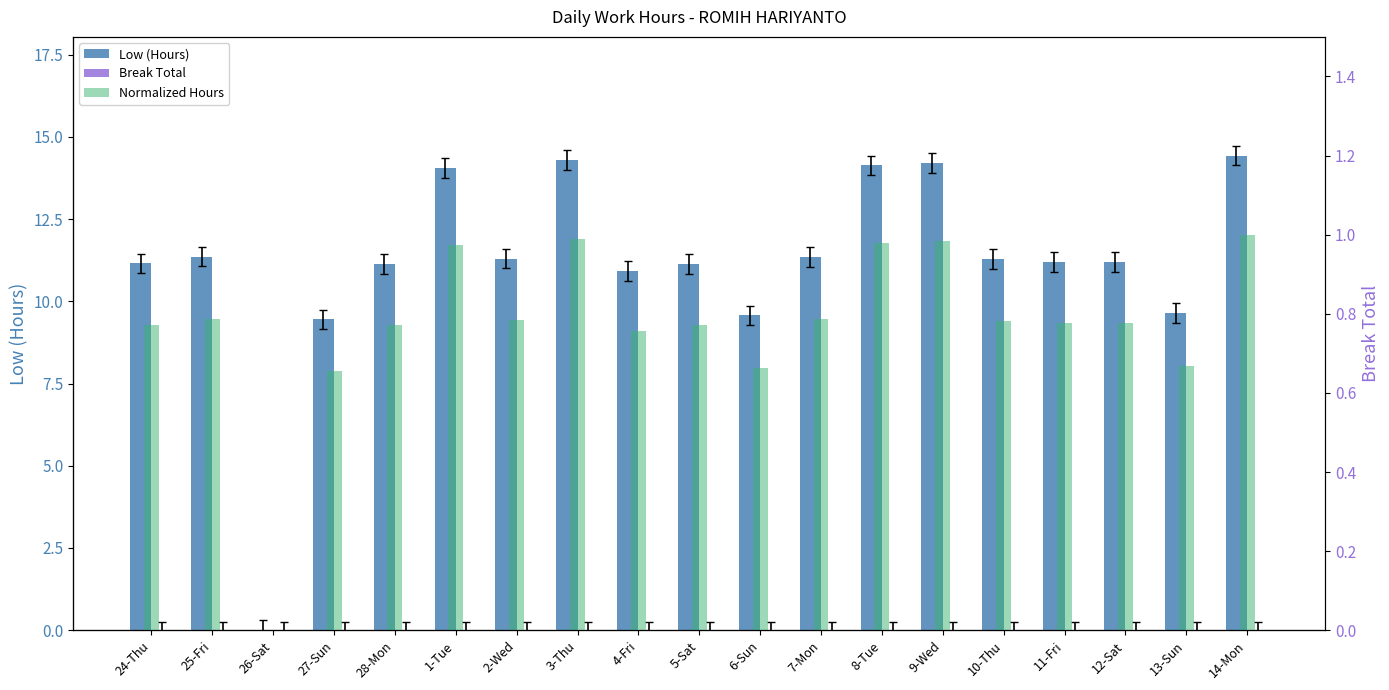

Between 24-Thu and 9-Wed, which is larger?

9-Wed